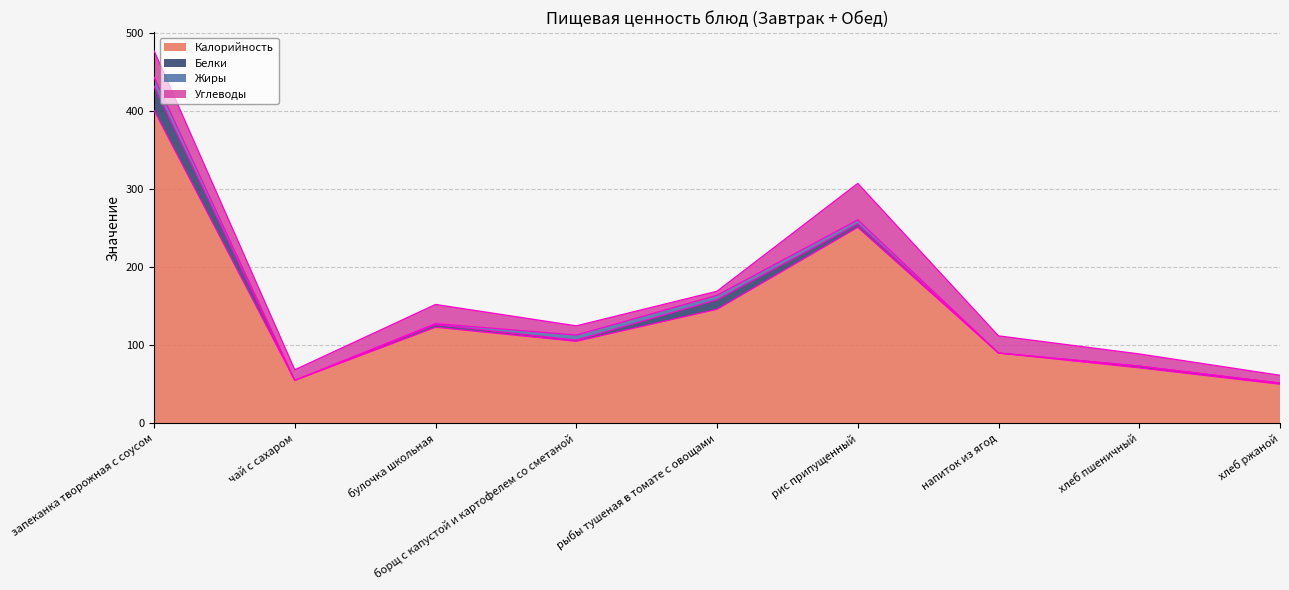

True or false: Белки has a value of 3.4 at булочка школьная.

True